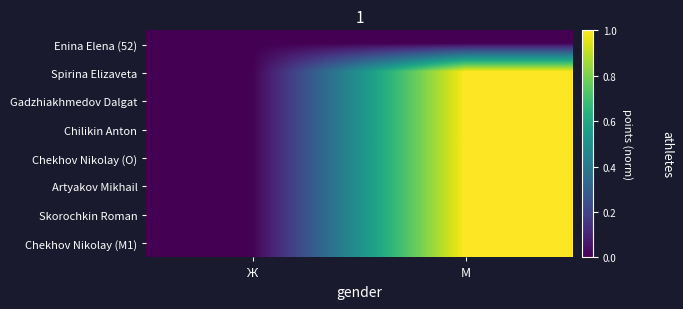

At М, list the series in order from smallest to largest.

Enina Elena (52), Spirina Elizaveta, Gadzhiakhmedov Dalgat, Chilikin Anton, Chekhov Nikolay (O), Artyakov Mikhail, Skorochkin Roman, Chekhov Nikolay (M1)